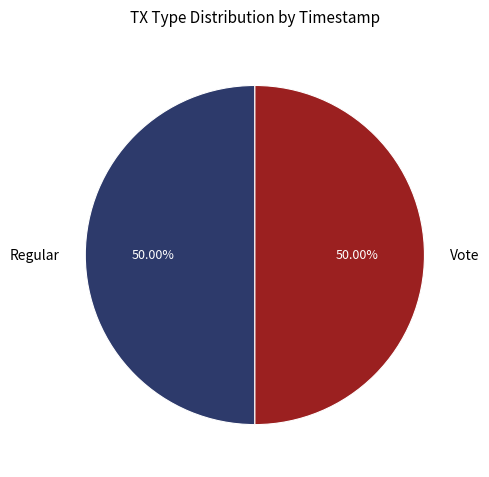

What is the ratio of the value at Regular to the value at Vote?

1.0